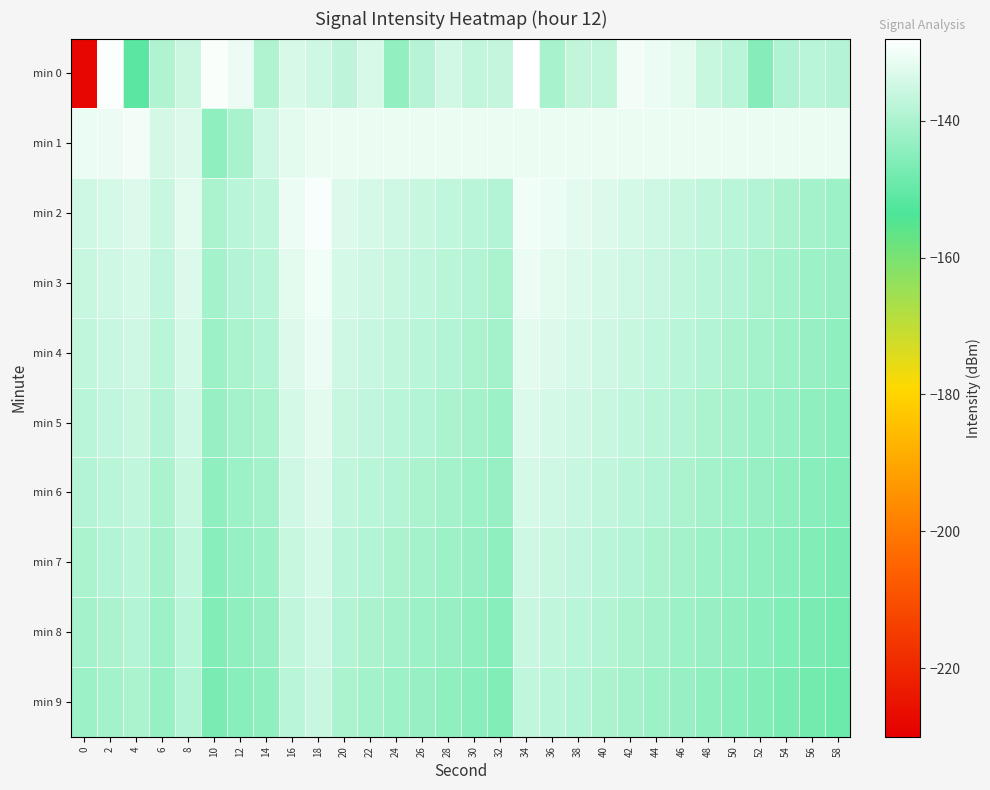

Reading right to left, extract all data points from this chart.

min 0: 58=-138.6	56=-138.0	54=-139.3	52=-145.1	50=-137.8	48=-136.0	46=-132.2	44=-131.0	42=-129.8	40=-136.8	38=-136.9	36=-140.2	34=-128.1	32=-136.5	30=-137.0	28=-134.7	26=-138.3	24=-143.7	22=-133.6	20=-137.3	18=-134.8	16=-133.8	14=-139.5	12=-130.7	10=-128.9	8=-135.4	6=-139.5	4=-151.4	2=-128.8	0=-228.0
min 1: 58=-131.0	56=-131.0	54=-131.0	52=-131.0	50=-131.0	48=-131.0	46=-131.0	44=-131.0	42=-131.0	40=-131.0	38=-131.0	36=-131.0	34=-131.0	32=-131.0	30=-131.0	28=-131.0	26=-131.0	24=-131.0	22=-131.0	20=-131.0	18=-131.0	16=-132.1	14=-135.1	12=-140.5	10=-143.9	8=-133.0	6=-134.3	4=-129.8	2=-130.8	0=-131.0
min 2: 58=-142.0	56=-141.0	54=-140.0	52=-139.0	50=-138.0	48=-137.0	46=-136.0	44=-135.0	42=-134.0	40=-133.0	38=-132.0	36=-131.0	34=-130.0	32=-139.0	30=-138.0	28=-137.0	26=-136.0	24=-135.0	22=-134.0	20=-133.0	18=-129.0	16=-131.0	14=-137.0	12=-138.0	10=-140.0	8=-132.0	6=-136.0	4=-133.0	2=-134.0	0=-135.0
min 3: 58=-143.0	56=-142.0	54=-141.0	52=-140.0	50=-139.0	48=-138.0	46=-137.0	44=-136.0	42=-135.0	40=-134.0	38=-133.0	36=-132.0	34=-131.0	32=-140.0	30=-139.0	28=-138.0	26=-137.0	24=-136.0	22=-135.0	20=-134.0	18=-130.0	16=-132.0	14=-138.0	12=-139.0	10=-141.0	8=-133.0	6=-137.0	4=-134.0	2=-135.0	0=-136.0
min 4: 58=-144.0	56=-143.0	54=-142.0	52=-141.0	50=-140.0	48=-139.0	46=-138.0	44=-137.0	42=-136.0	40=-135.0	38=-134.0	36=-133.0	34=-132.0	32=-141.0	30=-140.0	28=-139.0	26=-138.0	24=-137.0	22=-136.0	20=-135.0	18=-131.0	16=-133.0	14=-139.0	12=-140.0	10=-142.0	8=-134.0	6=-138.0	4=-135.0	2=-136.0	0=-137.0
min 5: 58=-145.0	56=-144.0	54=-143.0	52=-142.0	50=-141.0	48=-140.0	46=-139.0	44=-138.0	42=-137.0	40=-136.0	38=-135.0	36=-134.0	34=-133.0	32=-142.0	30=-141.0	28=-140.0	26=-139.0	24=-138.0	22=-137.0	20=-136.0	18=-132.0	16=-134.0	14=-140.0	12=-141.0	10=-143.0	8=-135.0	6=-139.0	4=-136.0	2=-137.0	0=-138.0
min 6: 58=-146.0	56=-145.0	54=-144.0	52=-143.0	50=-142.0	48=-141.0	46=-140.0	44=-139.0	42=-138.0	40=-137.0	38=-136.0	36=-135.0	34=-134.0	32=-143.0	30=-142.0	28=-141.0	26=-140.0	24=-139.0	22=-138.0	20=-137.0	18=-133.0	16=-135.0	14=-141.0	12=-142.0	10=-144.0	8=-136.0	6=-140.0	4=-137.0	2=-138.0	0=-139.0
min 7: 58=-147.0	56=-146.0	54=-145.0	52=-144.0	50=-143.0	48=-142.0	46=-141.0	44=-140.0	42=-139.0	40=-138.0	38=-137.0	36=-136.0	34=-135.0	32=-144.0	30=-143.0	28=-142.0	26=-141.0	24=-140.0	22=-139.0	20=-138.0	18=-134.0	16=-136.0	14=-142.0	12=-143.0	10=-145.0	8=-137.0	6=-141.0	4=-138.0	2=-139.0	0=-140.0
min 8: 58=-148.0	56=-147.0	54=-146.0	52=-145.0	50=-144.0	48=-143.0	46=-142.0	44=-141.0	42=-140.0	40=-139.0	38=-138.0	36=-137.0	34=-136.0	32=-145.0	30=-144.0	28=-143.0	26=-142.0	24=-141.0	22=-140.0	20=-139.0	18=-135.0	16=-137.0	14=-143.0	12=-144.0	10=-146.0	8=-138.0	6=-142.0	4=-139.0	2=-140.0	0=-141.0
min 9: 58=-149.0	56=-148.0	54=-147.0	52=-146.0	50=-145.0	48=-144.0	46=-143.0	44=-142.0	42=-141.0	40=-140.0	38=-139.0	36=-138.0	34=-137.0	32=-146.0	30=-145.0	28=-144.0	26=-143.0	24=-142.0	22=-141.0	20=-140.0	18=-136.0	16=-138.0	14=-144.0	12=-145.0	10=-147.0	8=-139.0	6=-143.0	4=-140.0	2=-141.0	0=-142.0